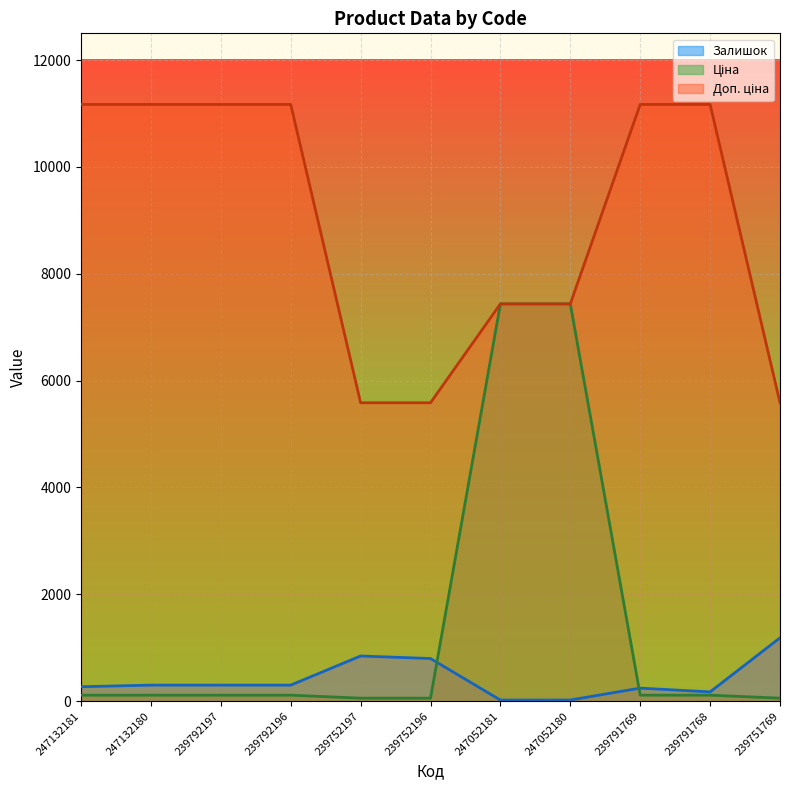

At which label is Залишок closest to 602?

239752196